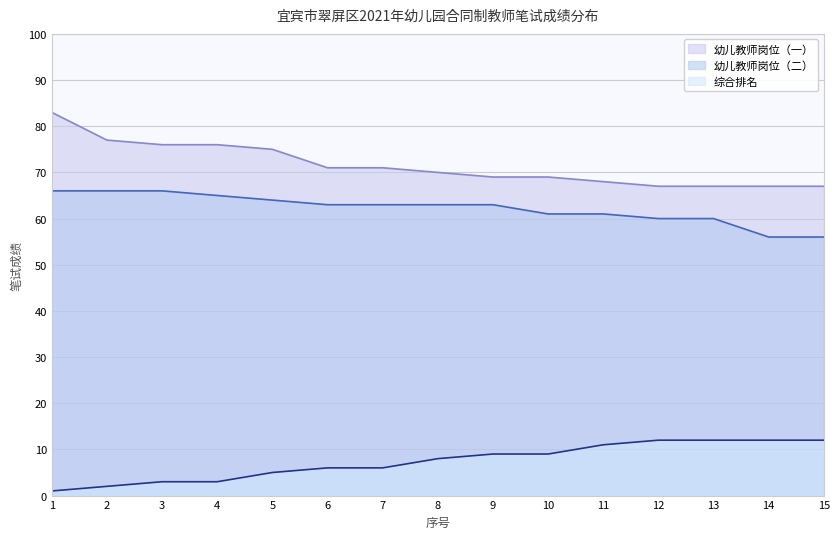

True or false: 幼儿教师岗位（一） and 幼儿教师岗位（二） intersect in this chart.

False